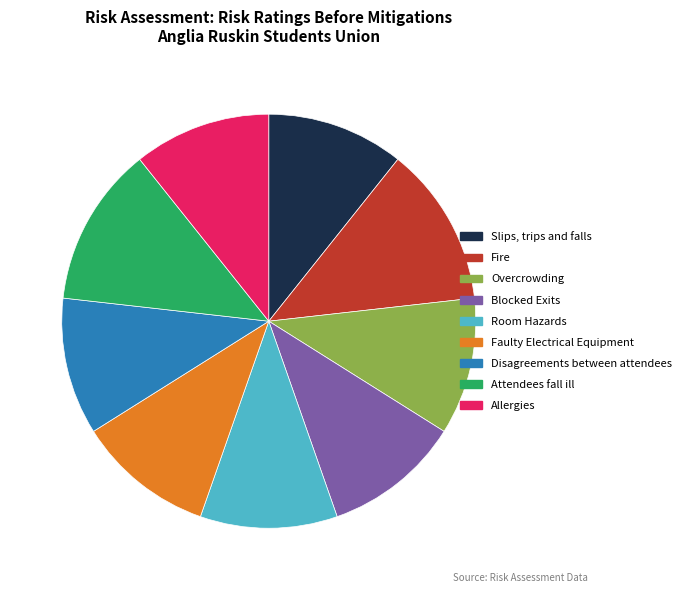

How many slices are in this pie chart?

9